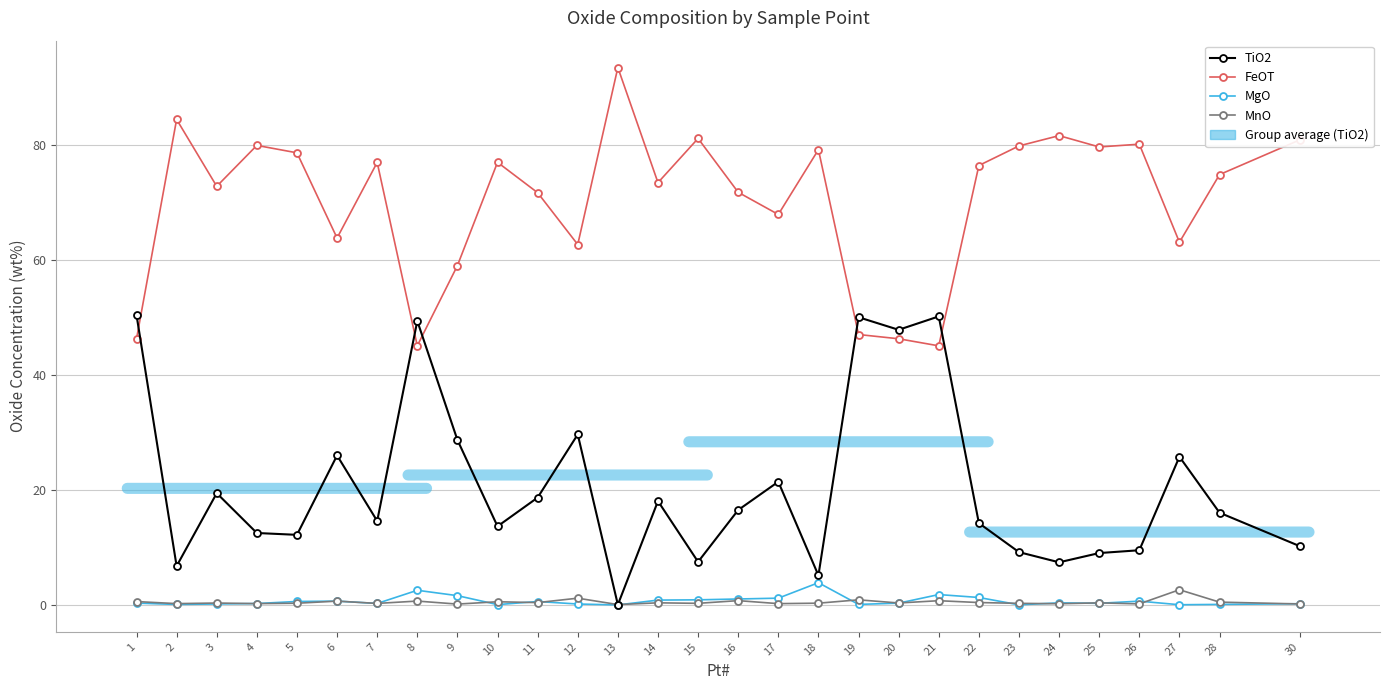

Between 6 and 2, which is larger?

6